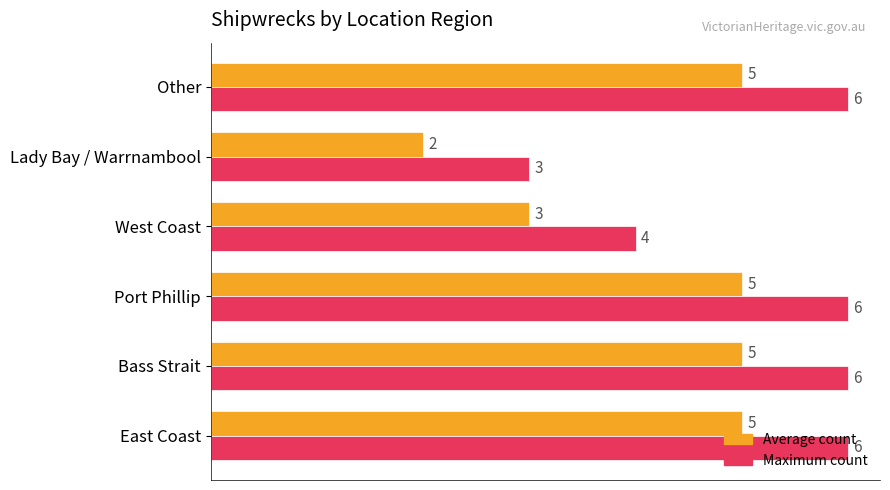

What is the maximum value shown in the chart?

6